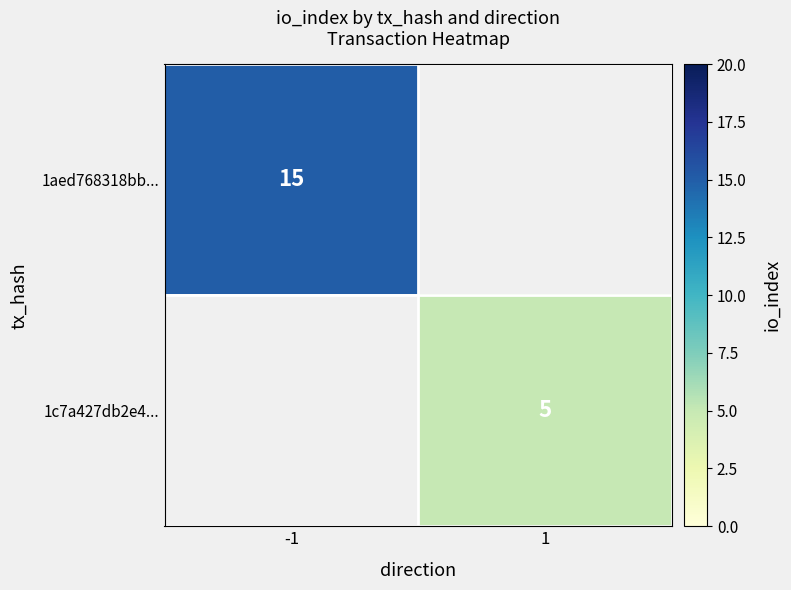

The 1c7a427db2e4... series shows 5 at 1. True or false?

True